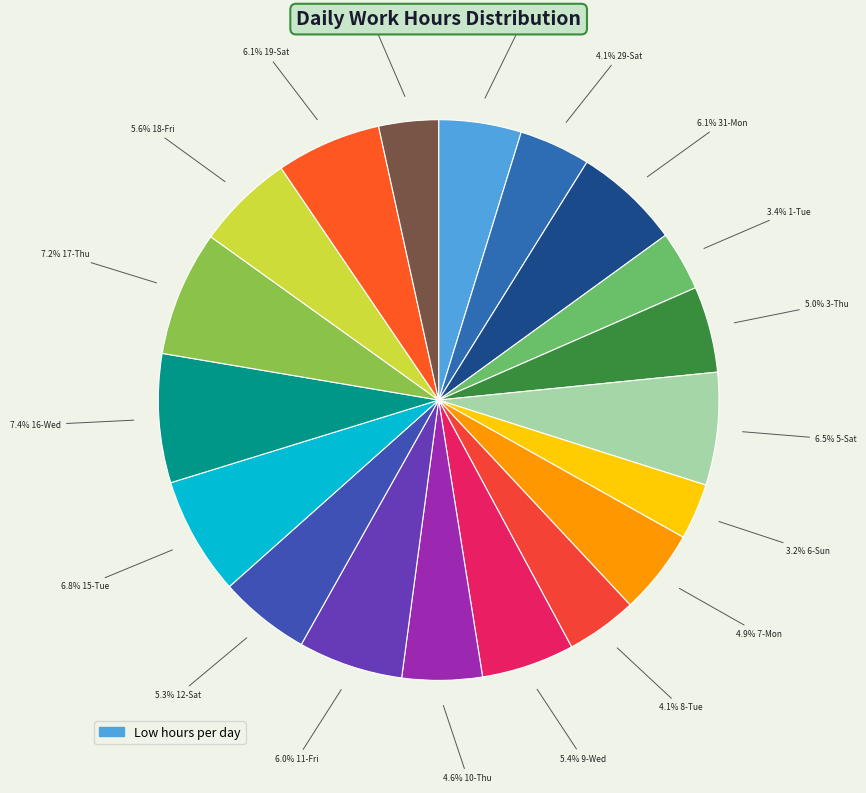

How many segments does this pie chart have?

19